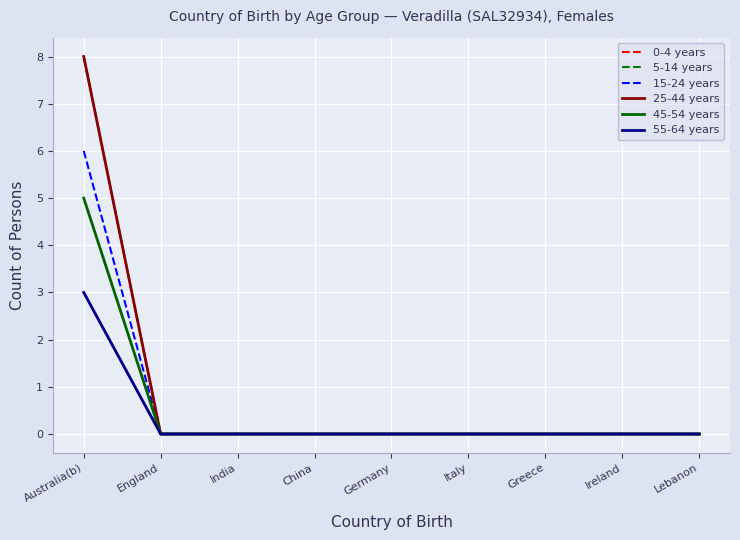

The value of 25-44 years at India is 0. True or false?

True